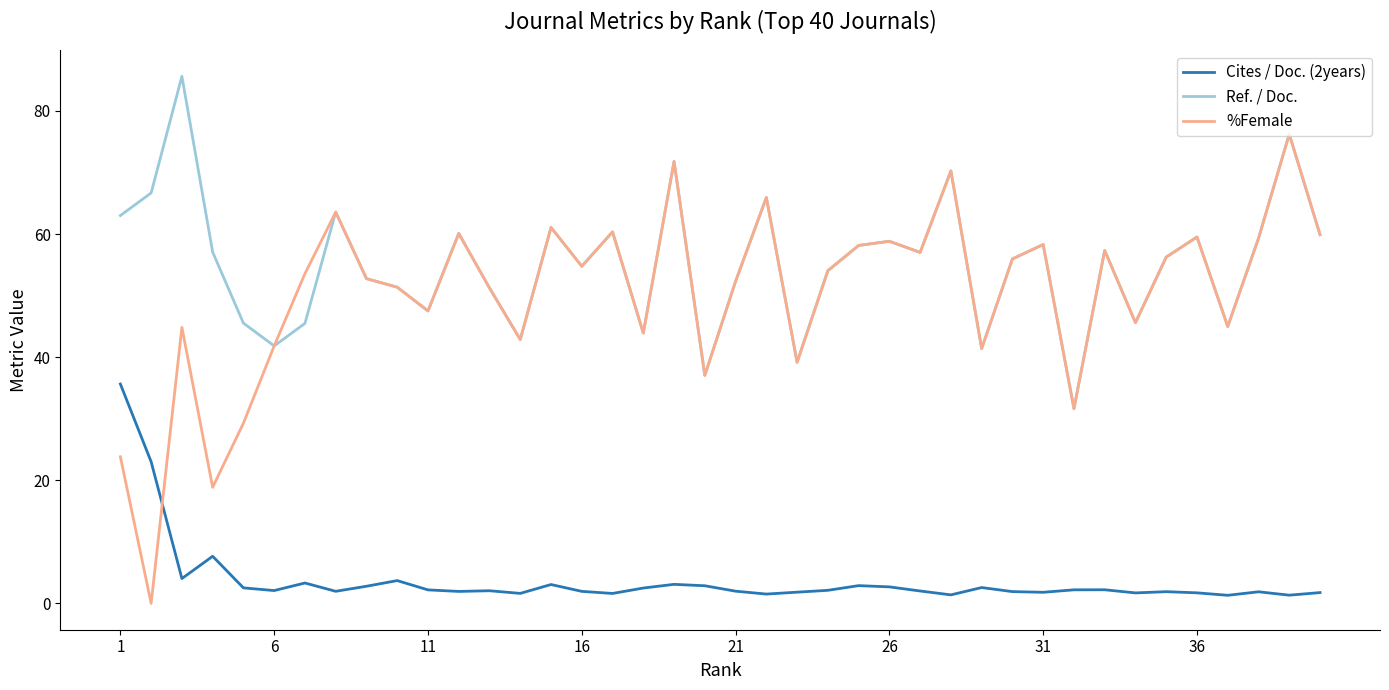

Which series has the widest spread of values?

%Female